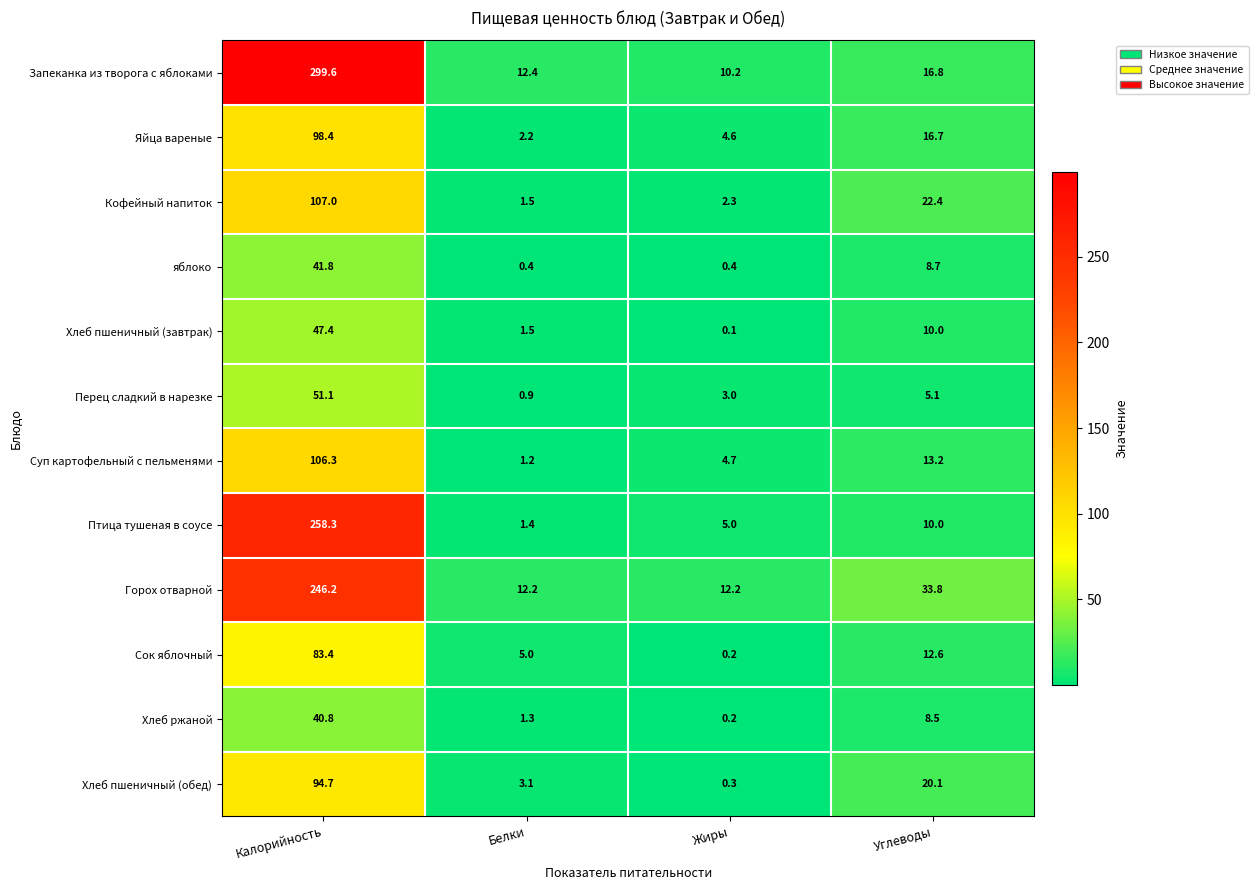

What is the highest value of the Горох отварной series?

246.2